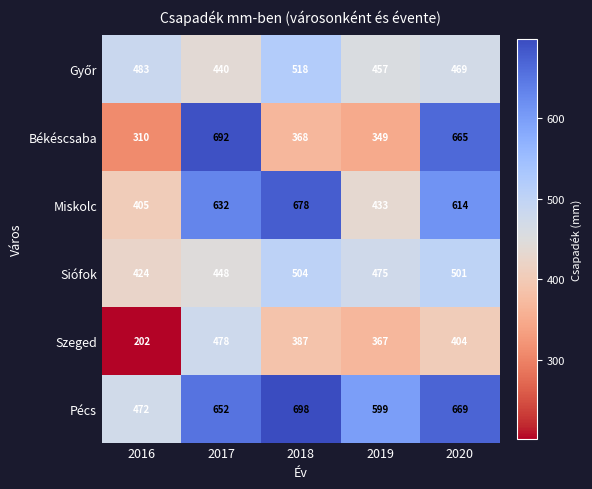

The value of Siófok at 2017 is 131. True or false?

False